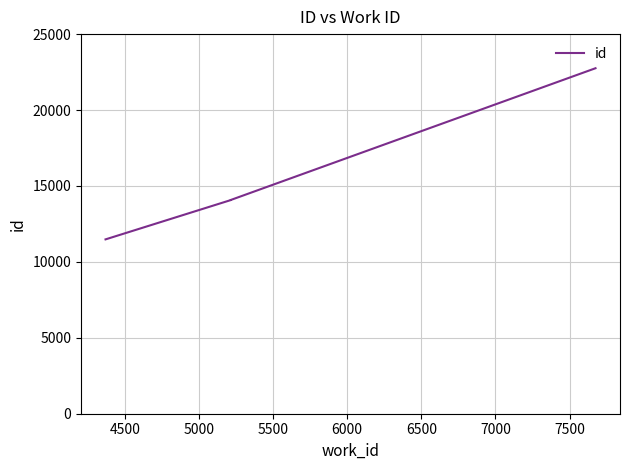

How many lines are shown in the chart?

1